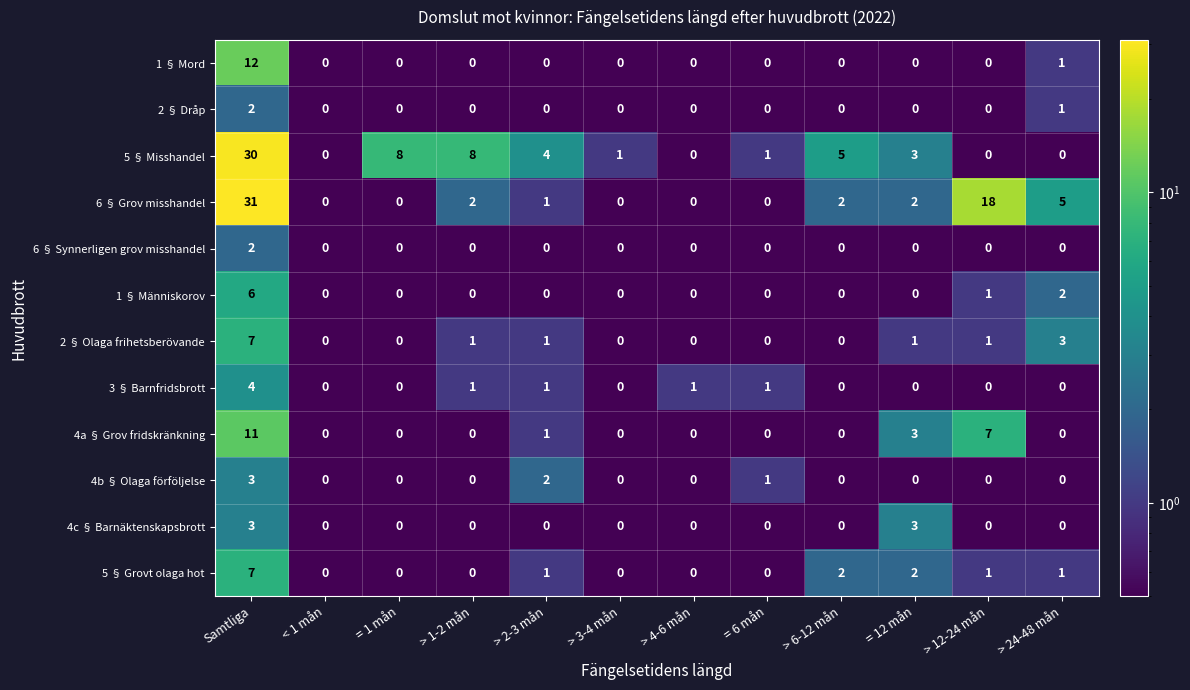

Which series has the largest range (max minus min)?

6 § Grov misshandel